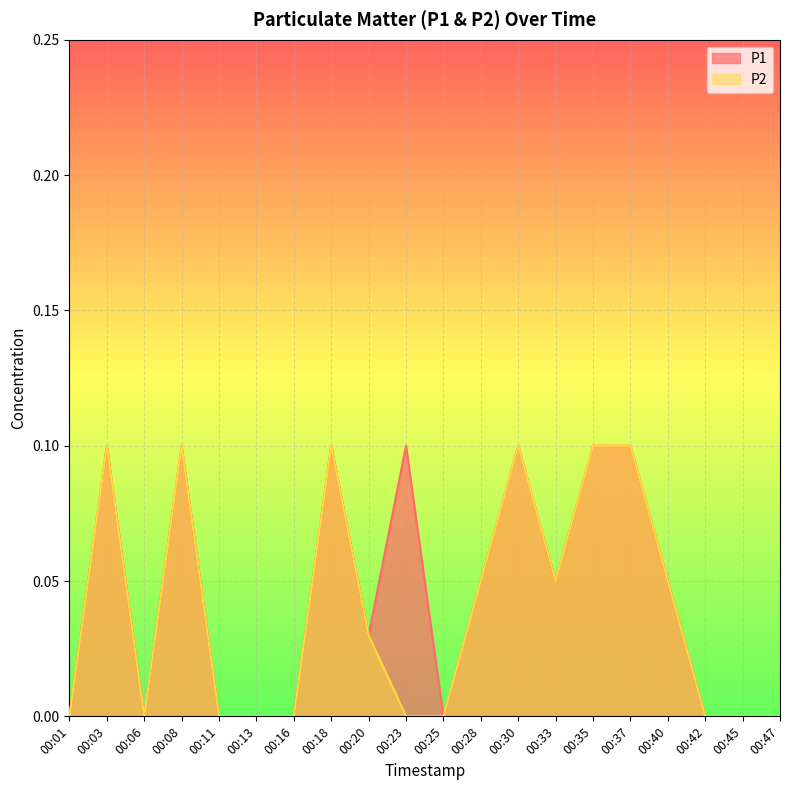

At which category does P2 reach its first local peak?

00:03